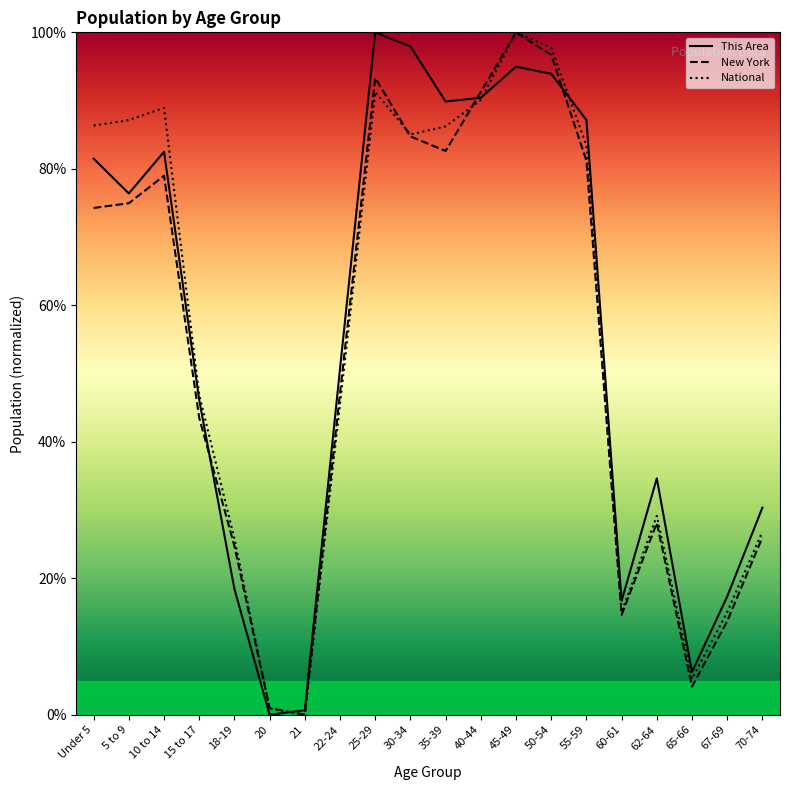

The value of This Area at 25-29 is 100.0. True or false?

True